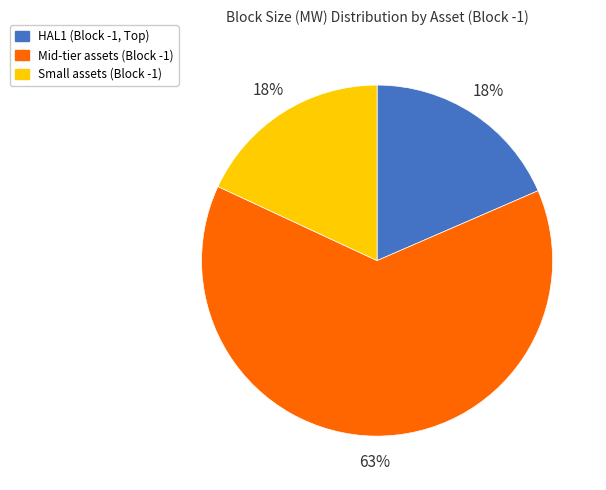

To the nearest percent, what is the average slice percentage?

33%